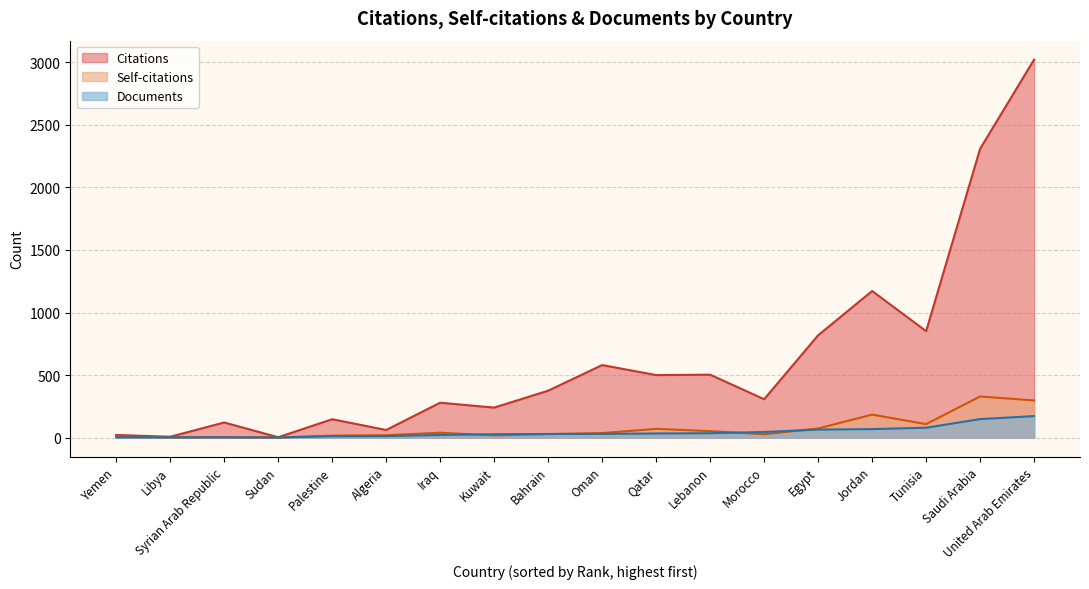

At which category is the sum across all series the highest?

United Arab Emirates